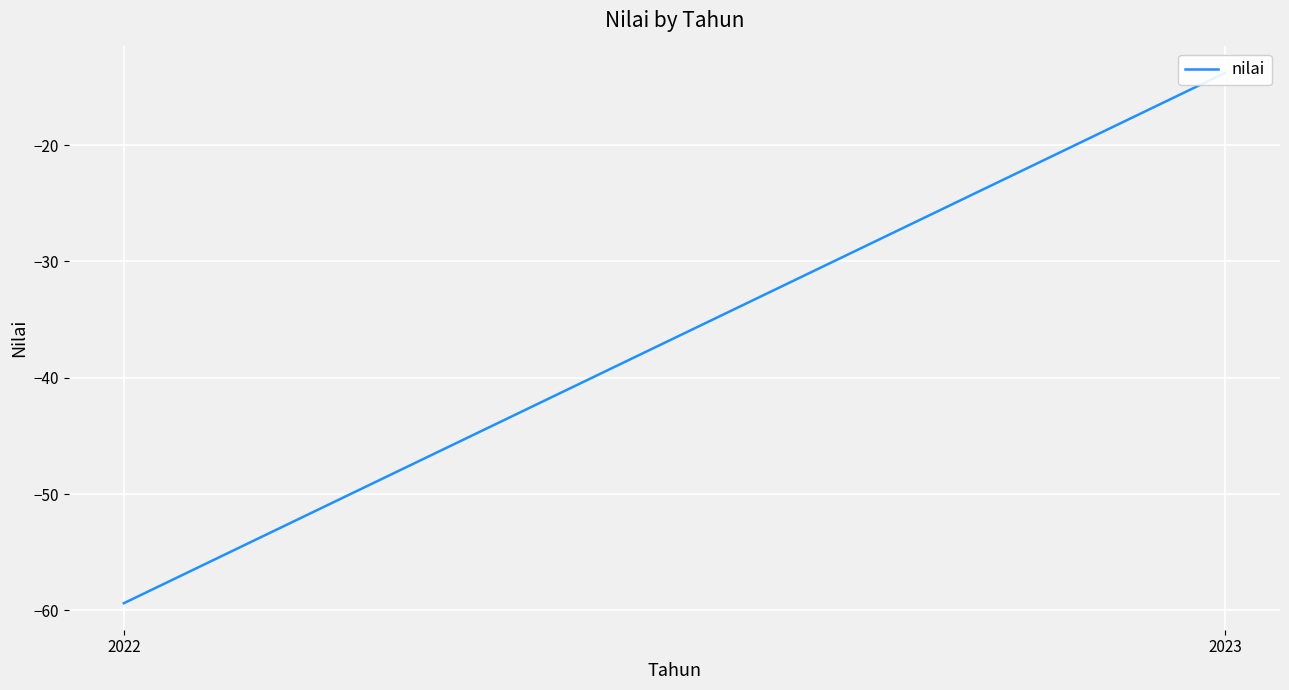

What is the value of the 1st point from the left?

-59.4